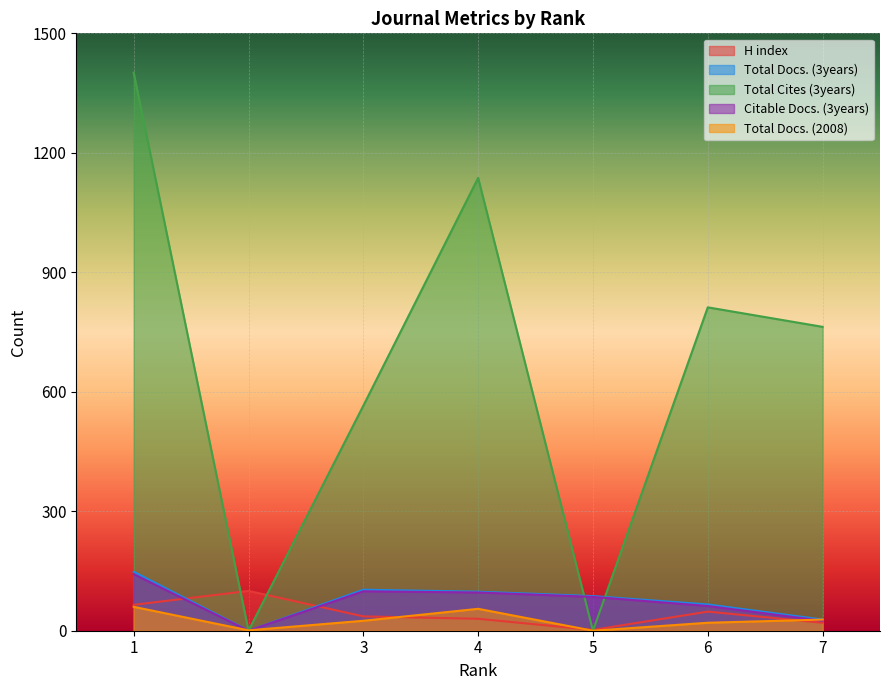

In Total Docs. (2008), how many points are lower than both neighbors (excluding endpoints)?

2